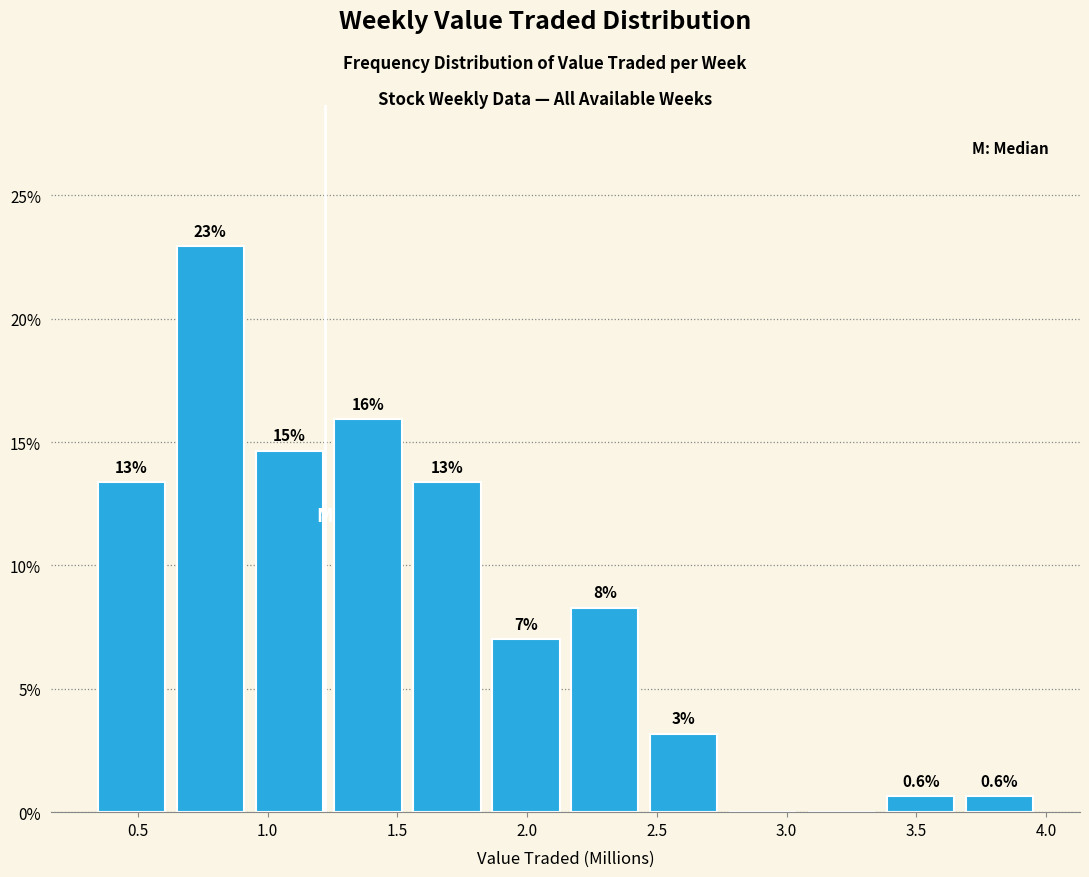

Which range on the x-axis has the tallest bar?

0.65 to 0.95